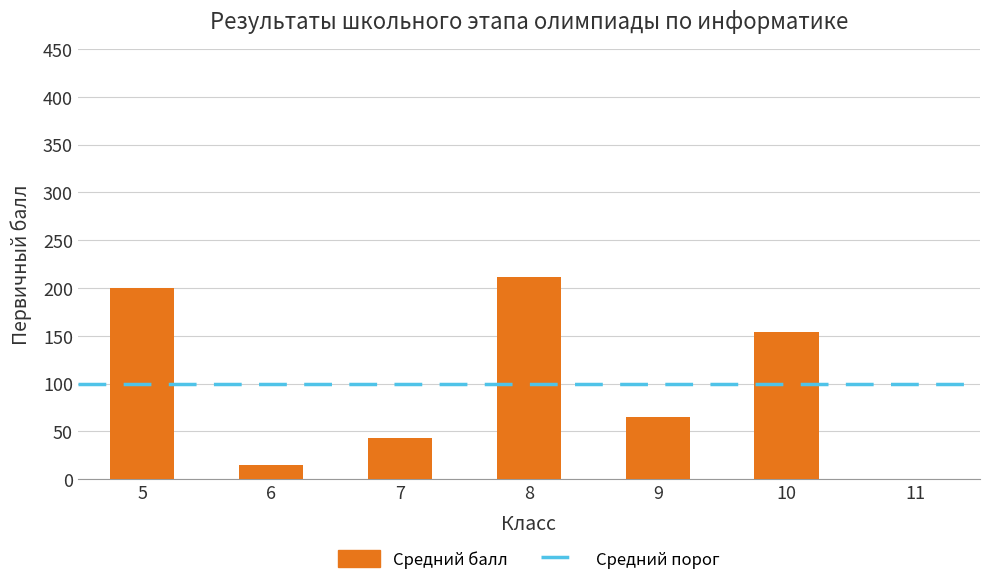

The value at 8 is 336. True or false?

False